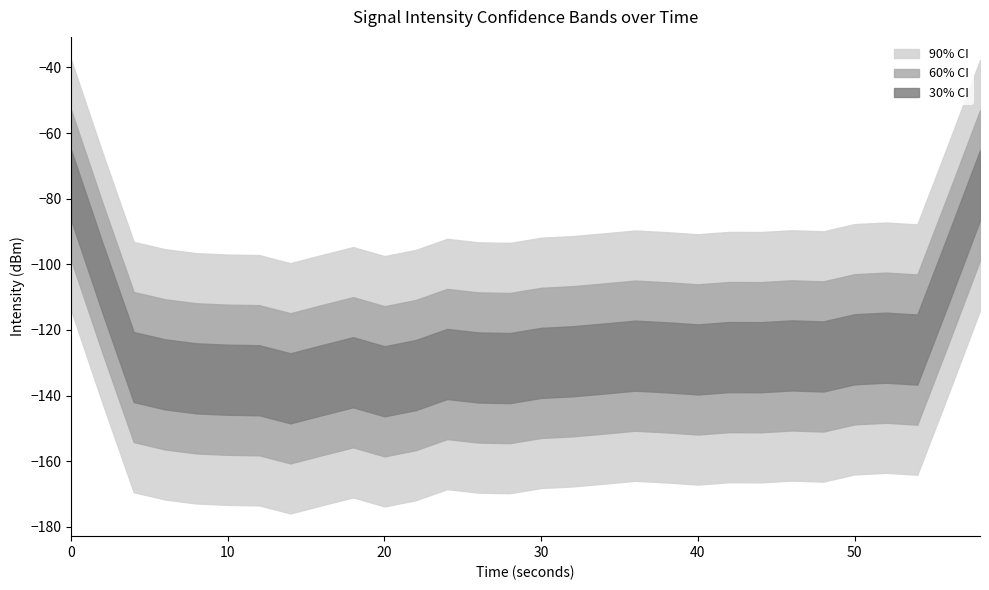

What is the average value?

-130.4